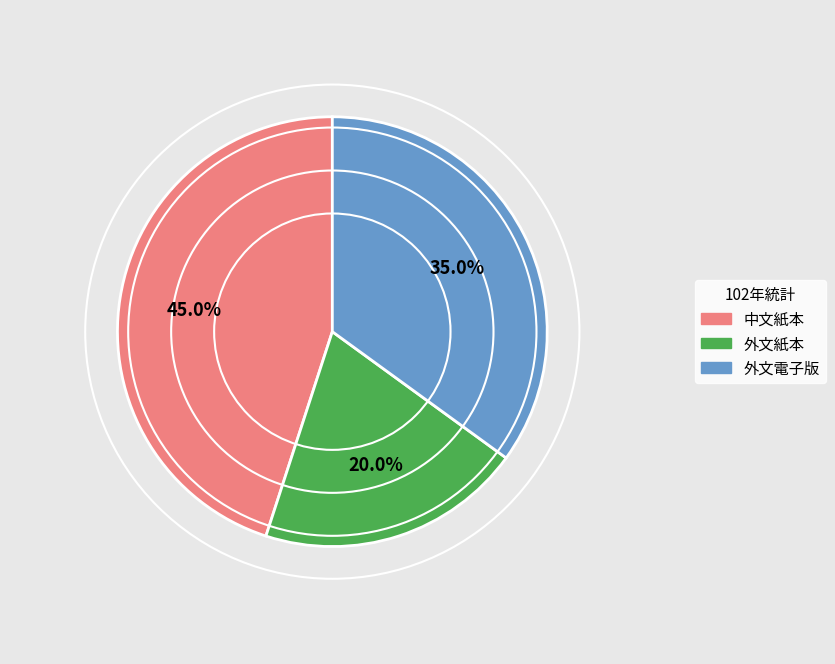

What is the total percentage of 外文紙本 and 外文電子版?

55.0%